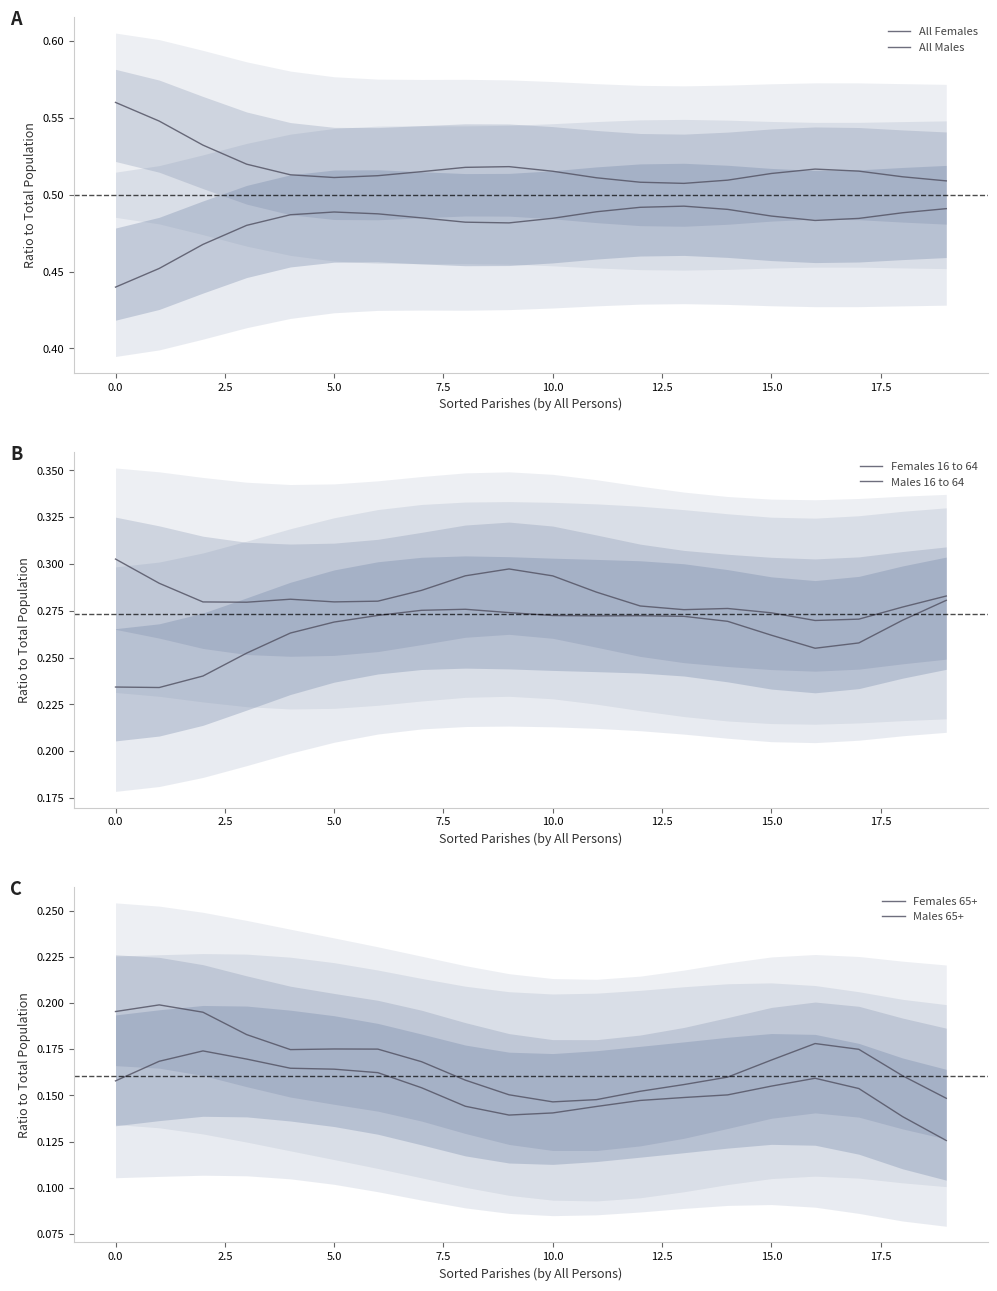

Which series has the largest total across all categories?

All Females